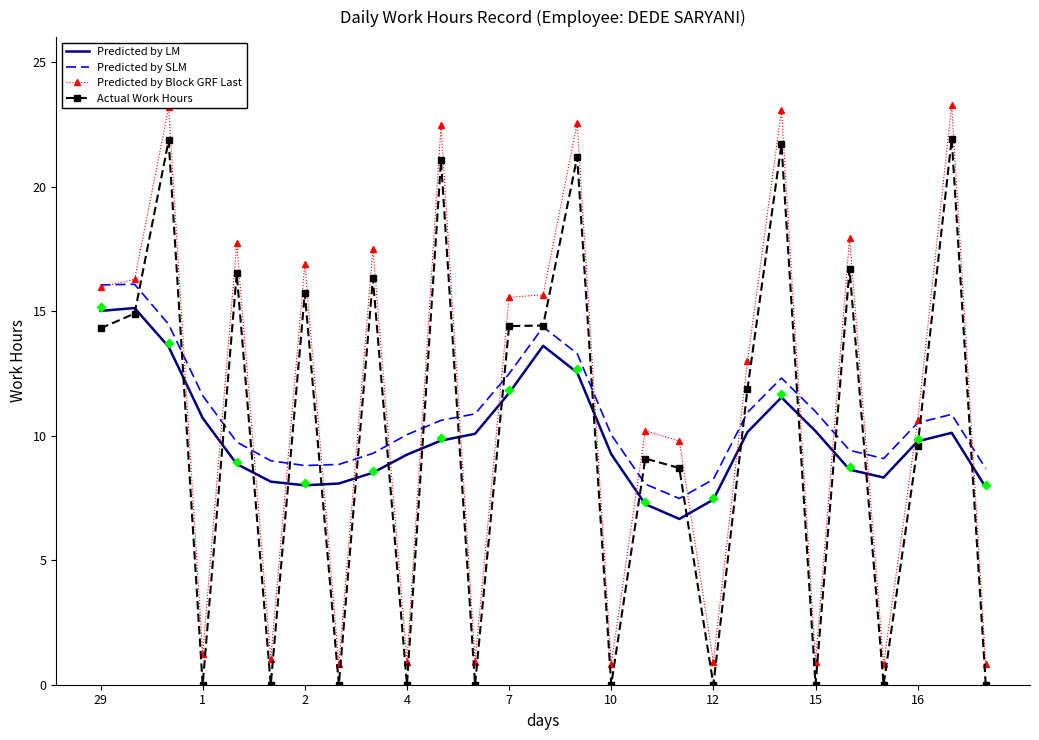

Is the value of Predicted by LM at 16 greater than the value of Predicted by Block GRF Last at 4?

Yes